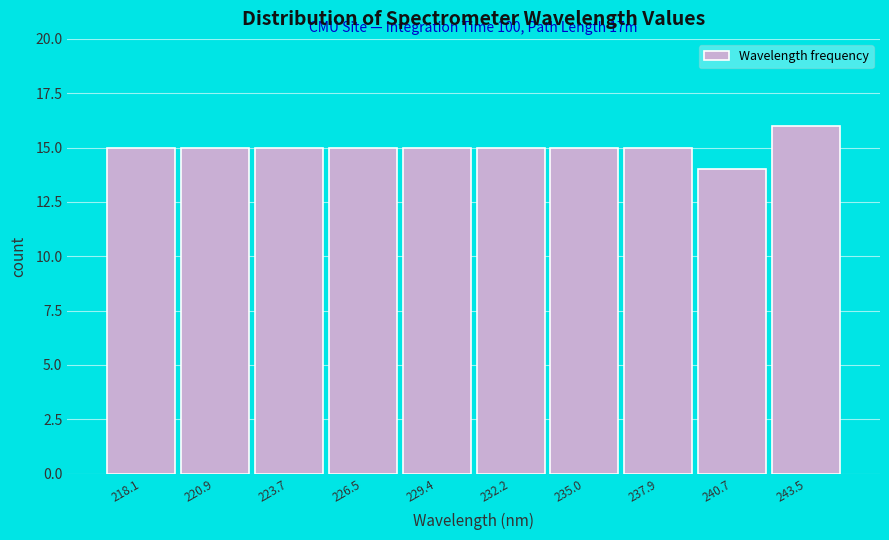

Reading left to right, extract all data points from this chart.

218.1=15	220.9=15	223.7=15	226.5=15	229.4=15	232.2=15	235.0=15	237.9=15	240.7=14	243.5=16